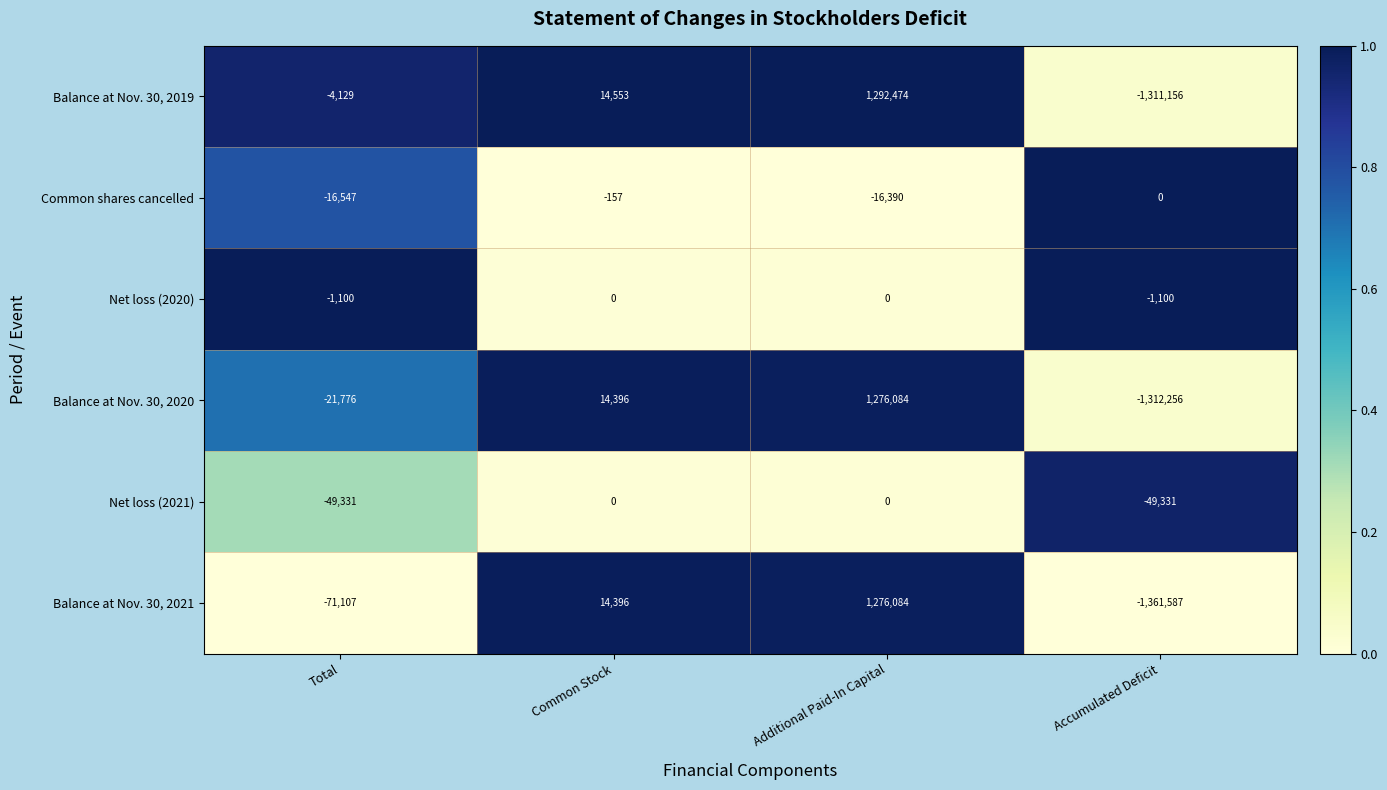

Which category has the highest value across all series?

Additional Paid-In Capital